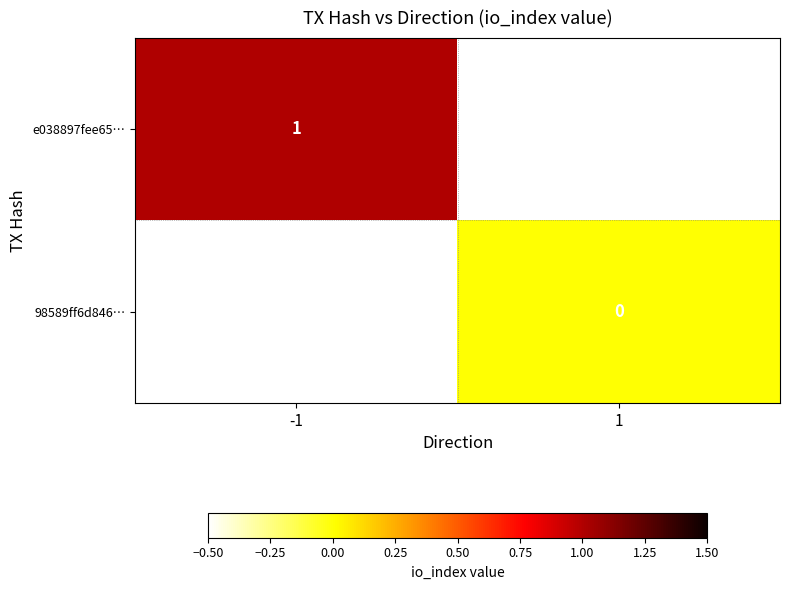

Count the number of data series in this chart.

2